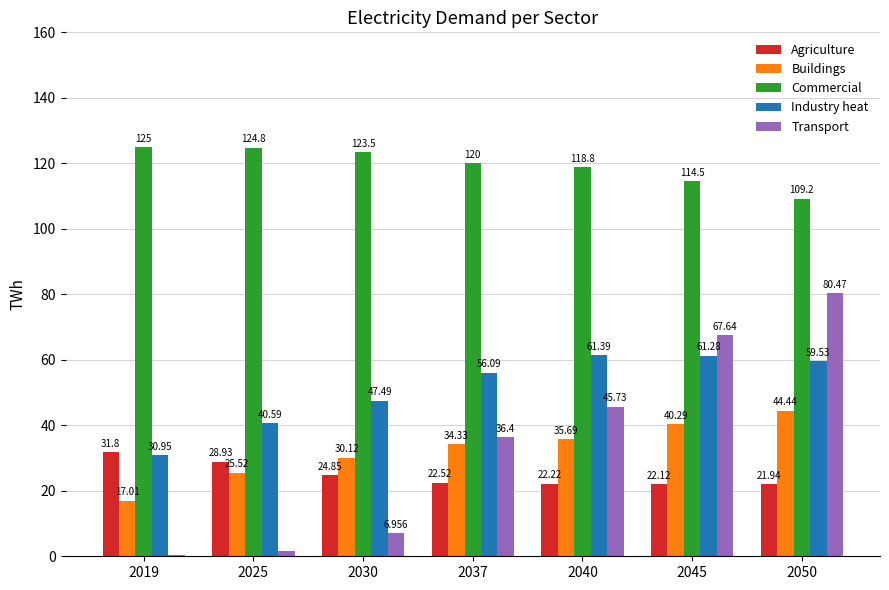

What is the difference between the Buildings values at 2045 and 2025?

14.8